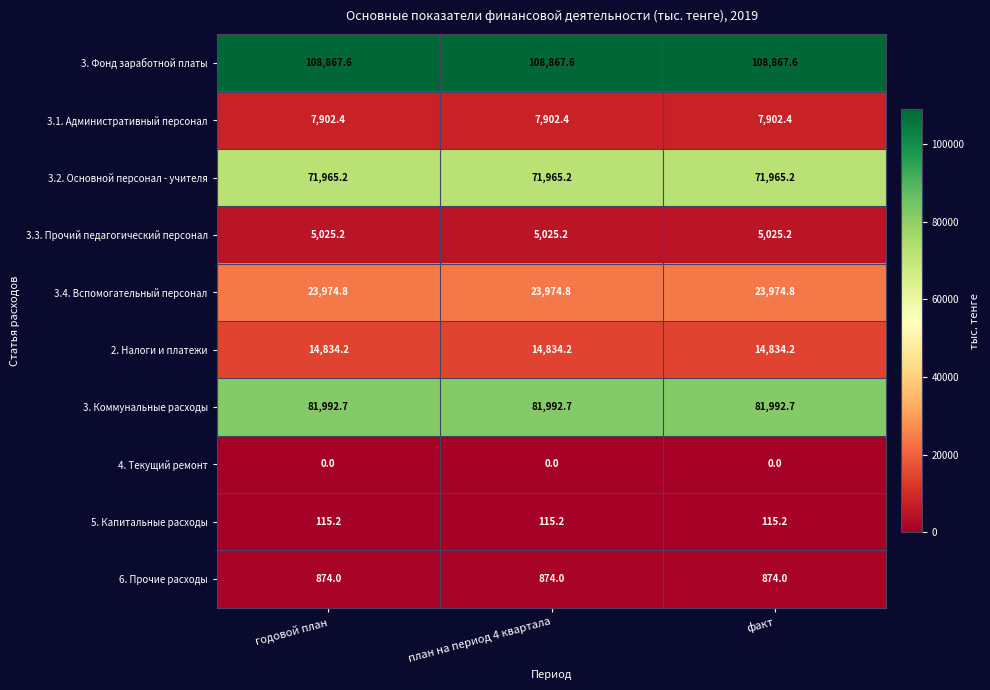

Is it true that 3.1. Административный персонал equals 7902.4 at план на период 4 квартала?

True